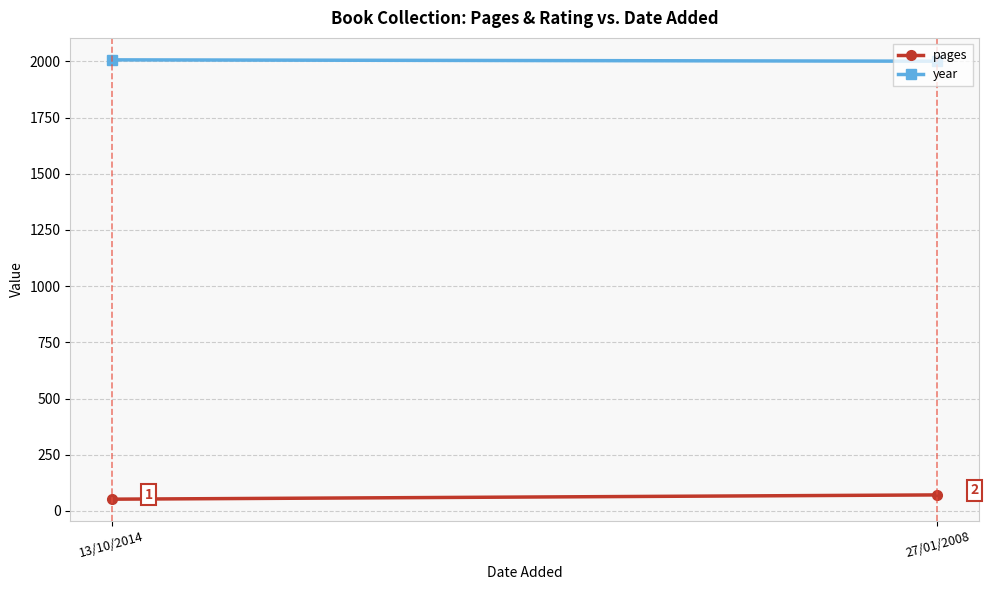

Which series has the largest total across all categories?

year